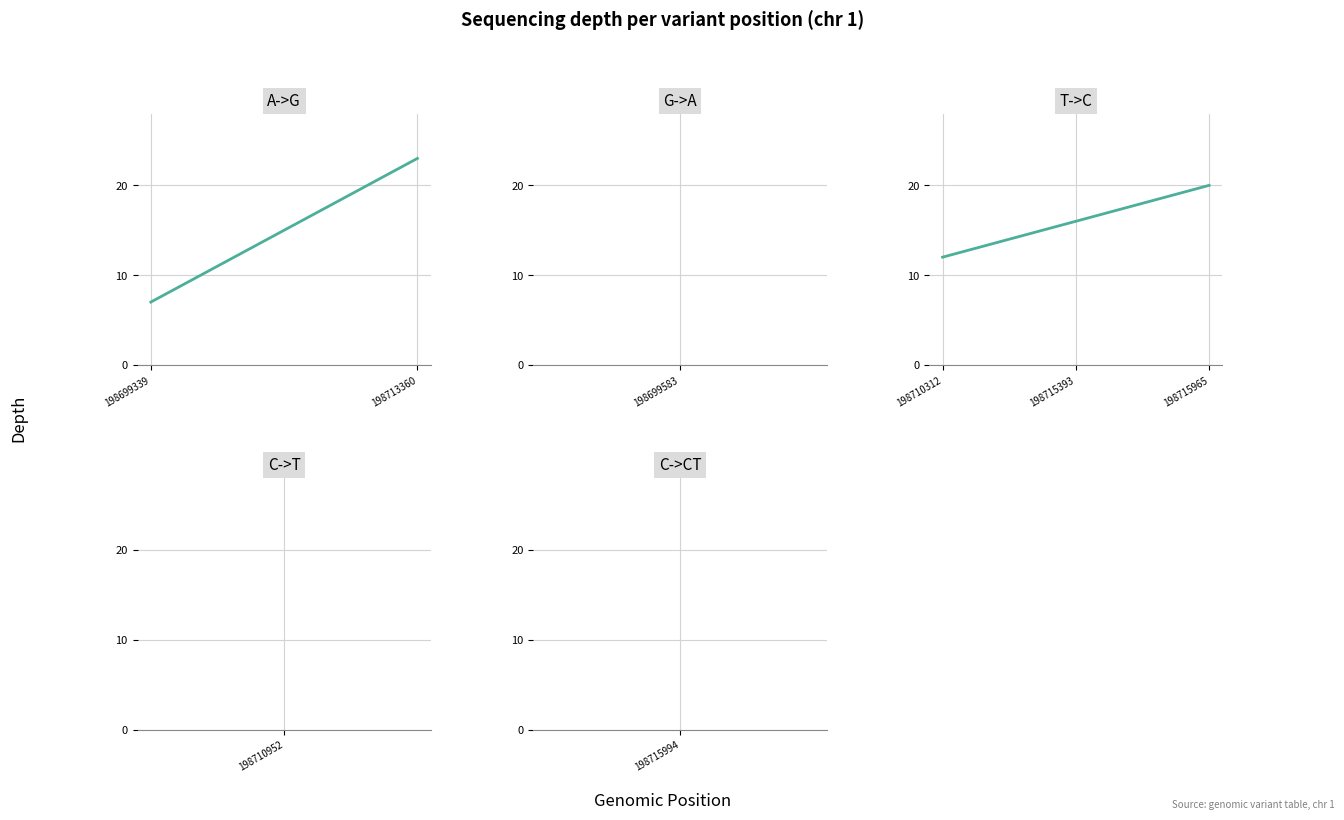

The value at 198715393 is 16. True or false?

True